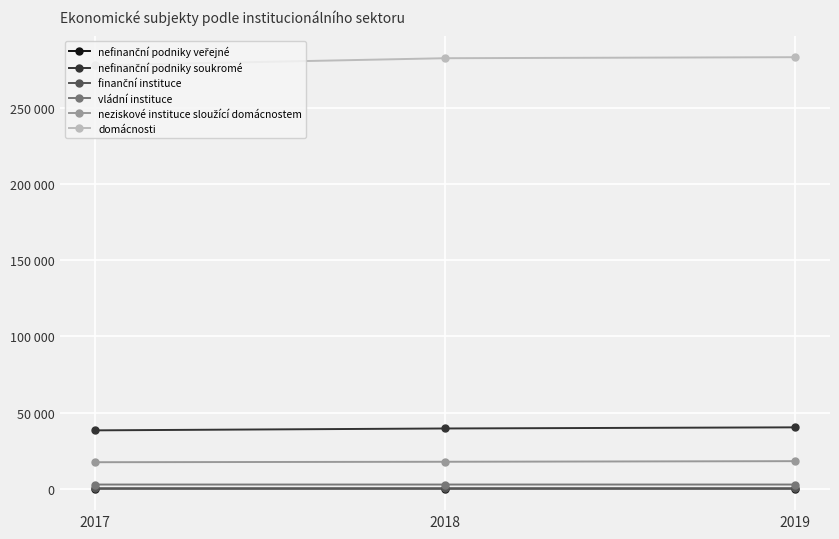

Is the value of domácnosti at 2018 greater than the value of nefinanční podniky veřejné at 2018?

Yes